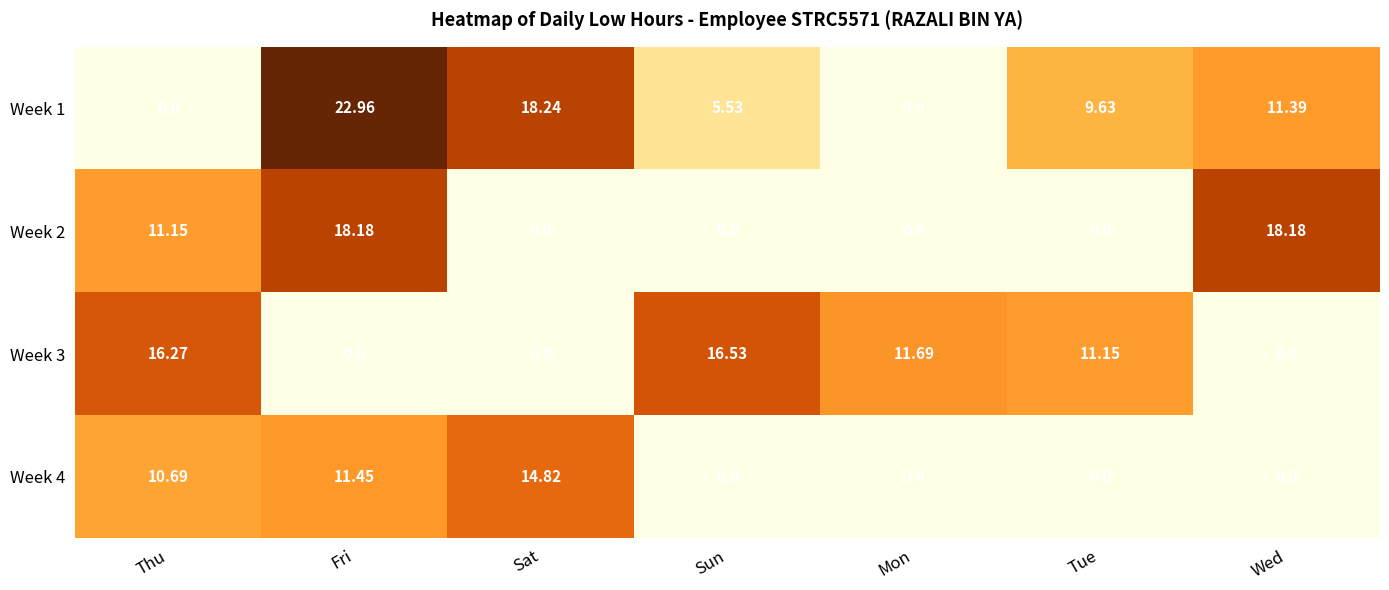

At which label does Week 3 reach its peak?

Sun